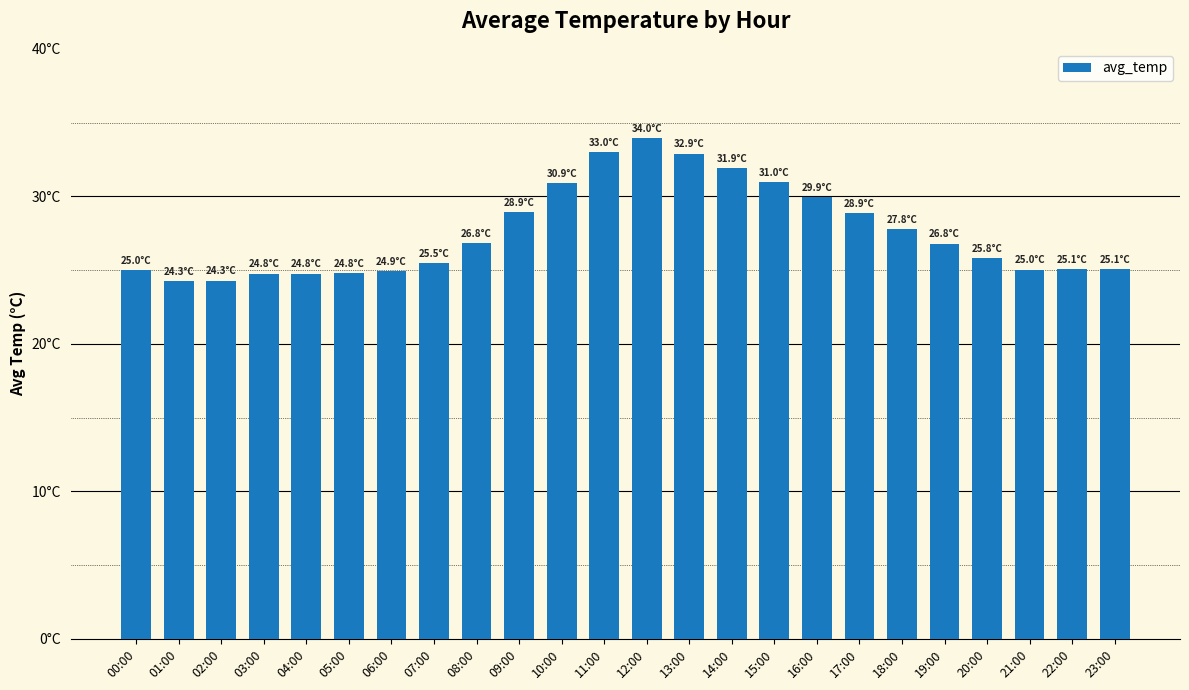

What is the average value?

27.6